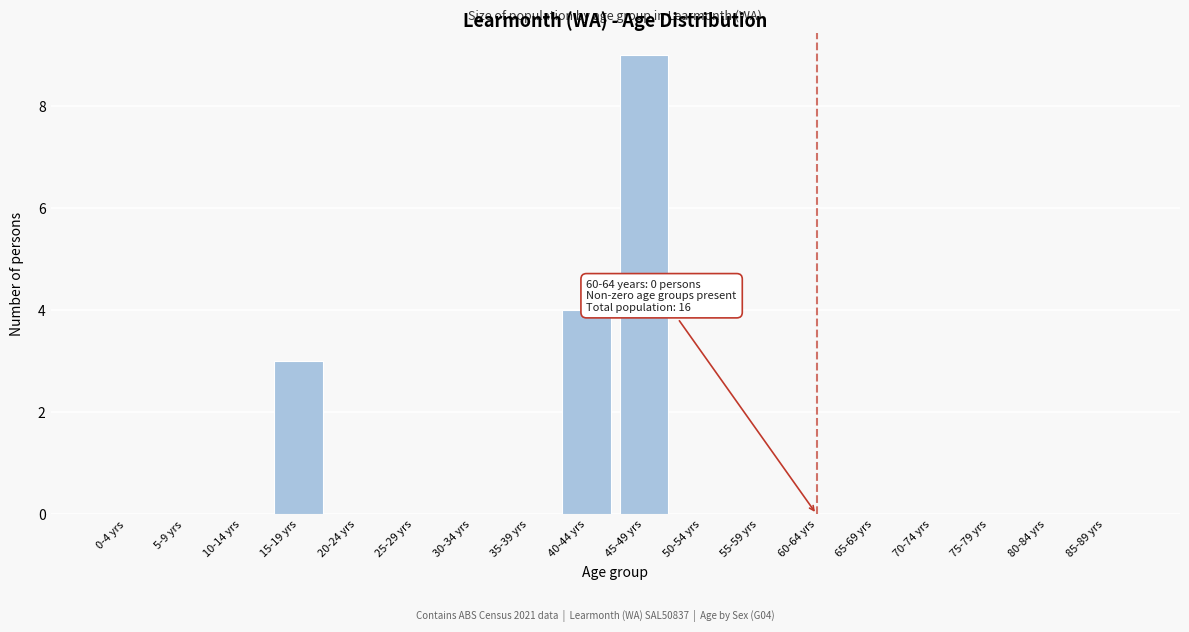

Reading left to right, transcribe all the data shown in this chart.

0-4 yrs=0	5-9 yrs=0	10-14 yrs=0	15-19 yrs=3	20-24 yrs=0	25-29 yrs=0	30-34 yrs=0	35-39 yrs=0	40-44 yrs=4	45-49 yrs=9	50-54 yrs=0	55-59 yrs=0	60-64 yrs=0	65-69 yrs=0	70-74 yrs=0	75-79 yrs=0	80-84 yrs=0	85-89 yrs=0